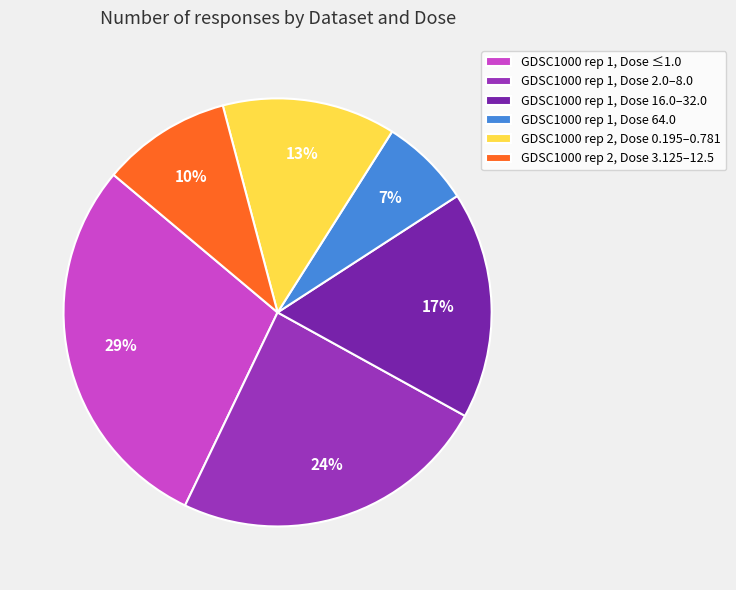

Which slice is the largest?

GDSC1000 rep 1, Dose ≤1.0